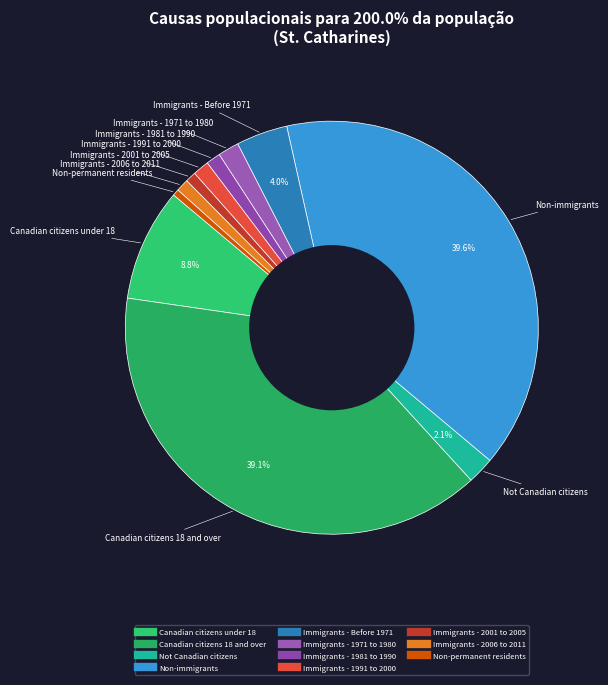

To the nearest percent, what is the difference between the largest and smallest slice percentages?

39%